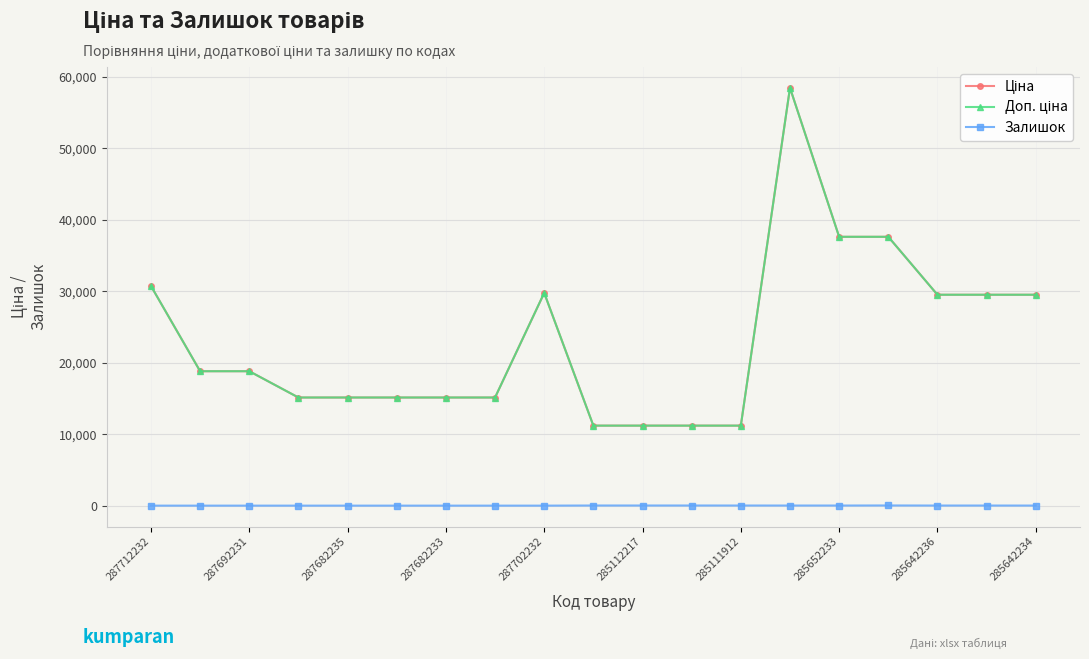

What is the label of the 4th point from the left?

287682233